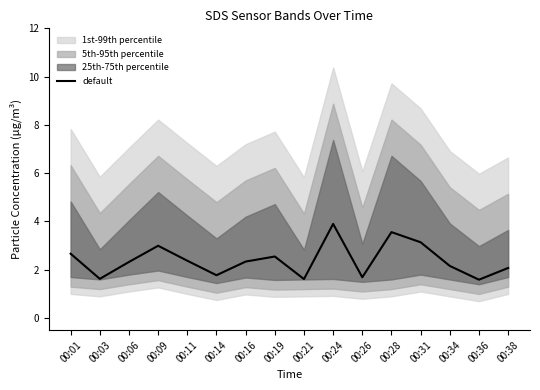

Which category has the highest value across all series?

00:24